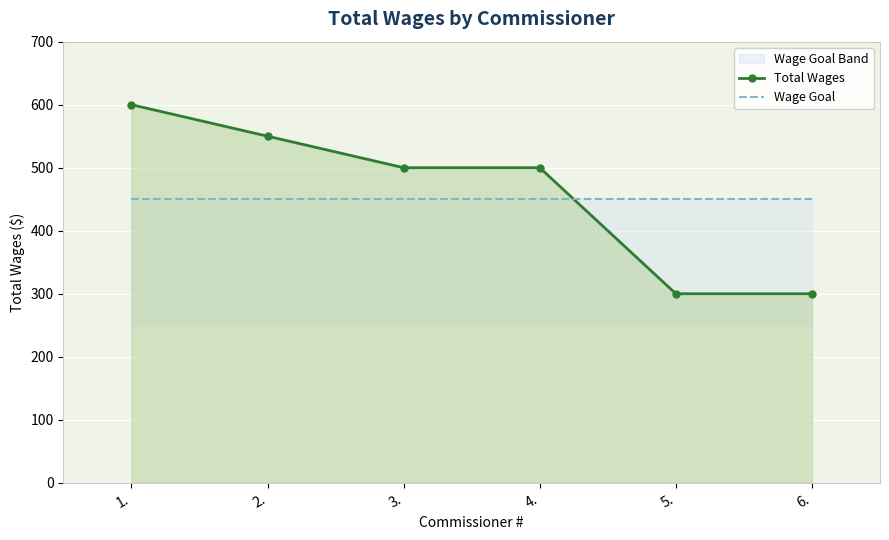

How many times do Total Wages and Wage Goal cross each other?

1